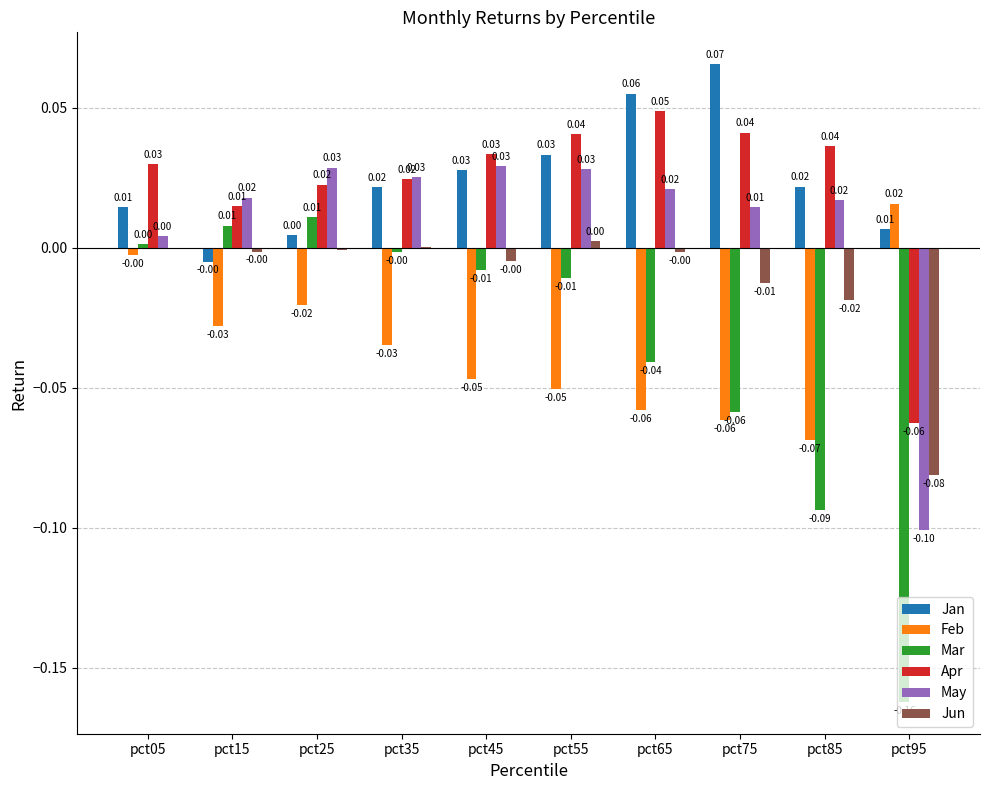

Count the number of categories in the chart.

10